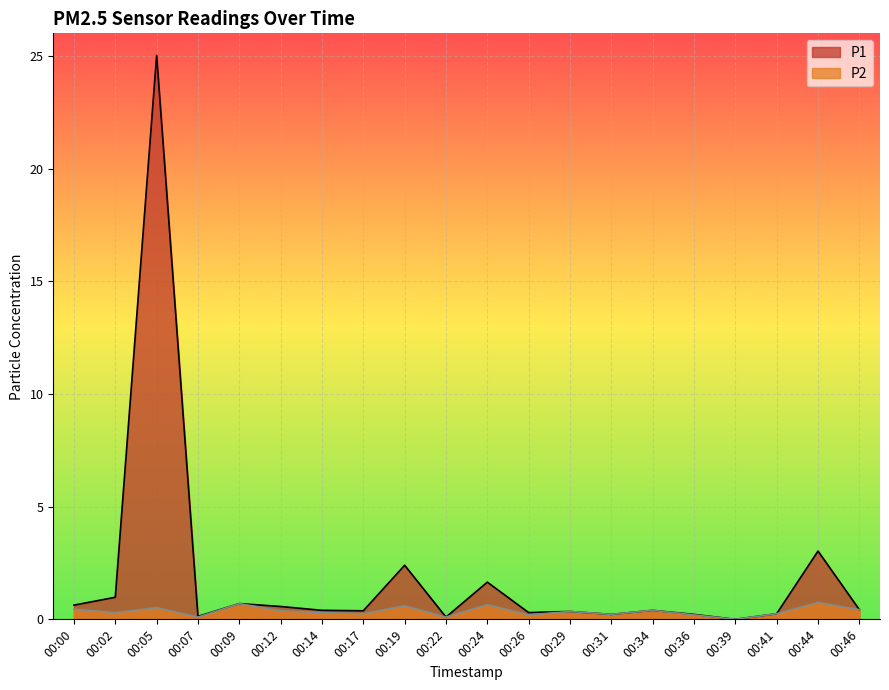

Between 00:02 and 00:05, which is larger?

00:05